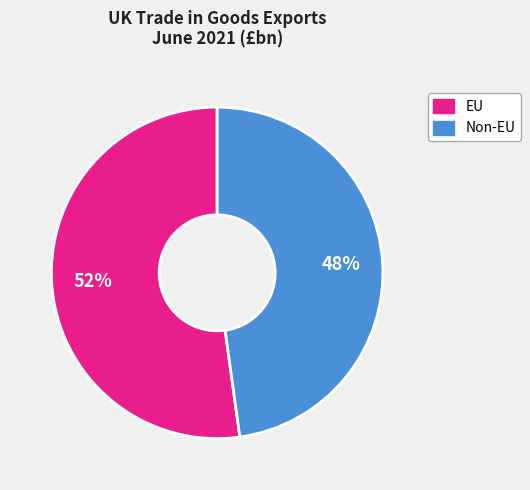

What percentage is the EU slice, to the nearest percent?

52%